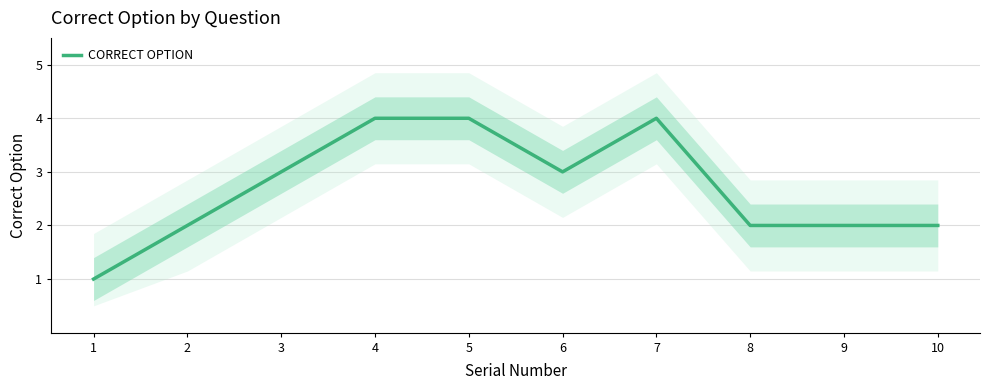

Is it true that the value at 9 is 2?

True